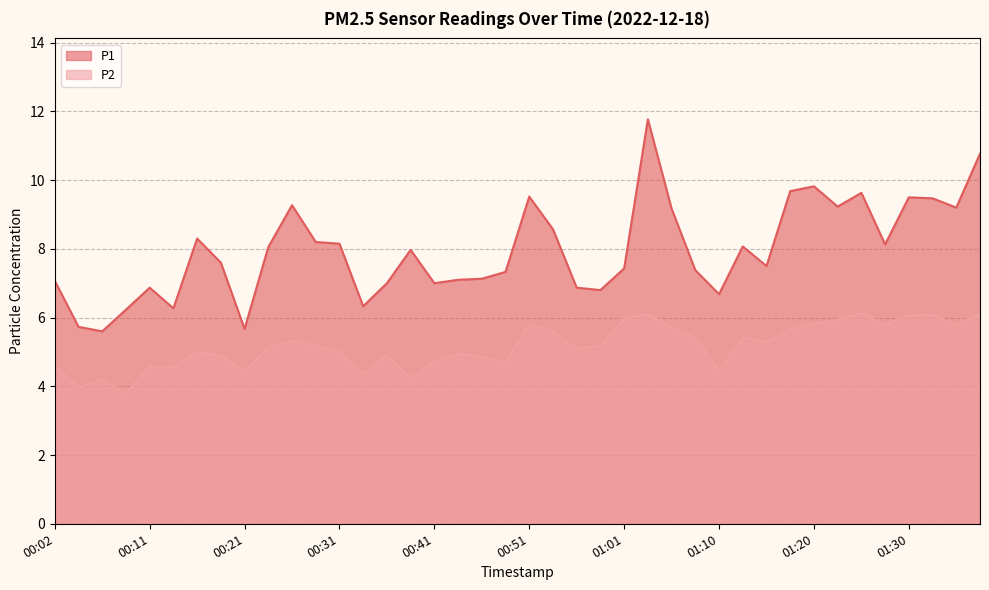

At which label does P2 first exceed 5?

00:24